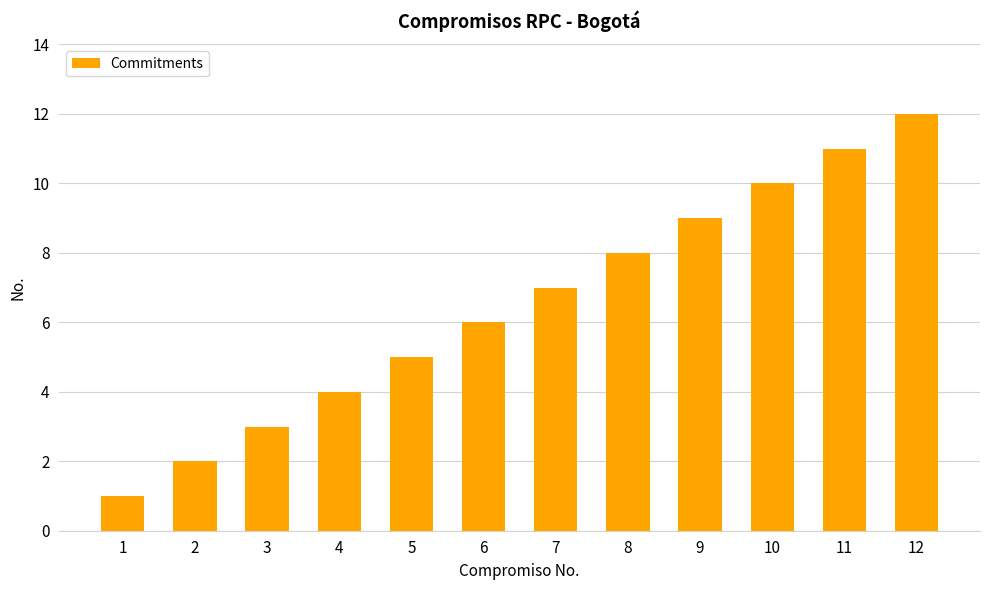

How many distinct data groups are displayed?

1